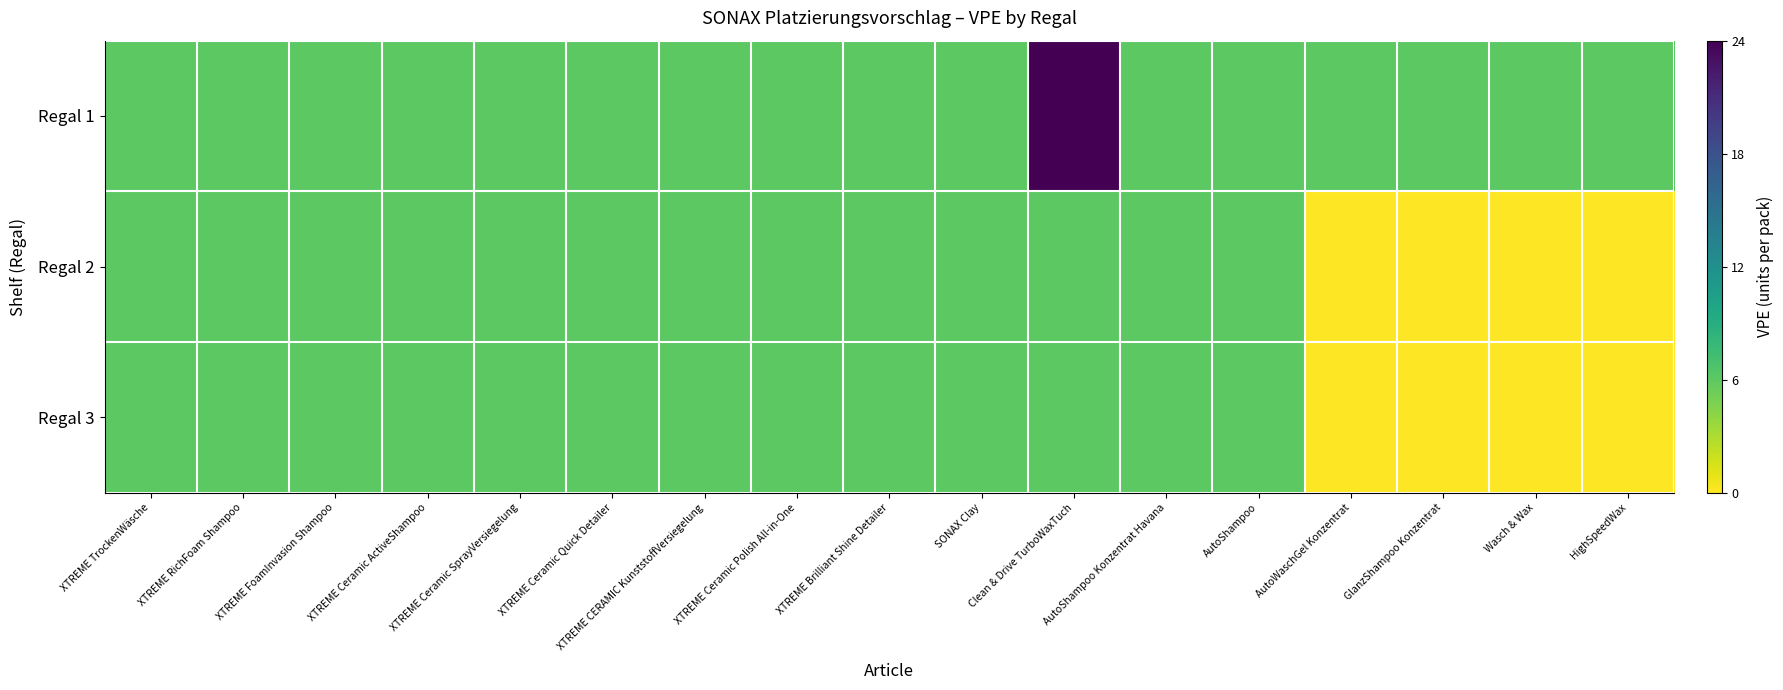

Rank the series by their maximum value, from lowest to highest.

Regal 2, Regal 3, Regal 1